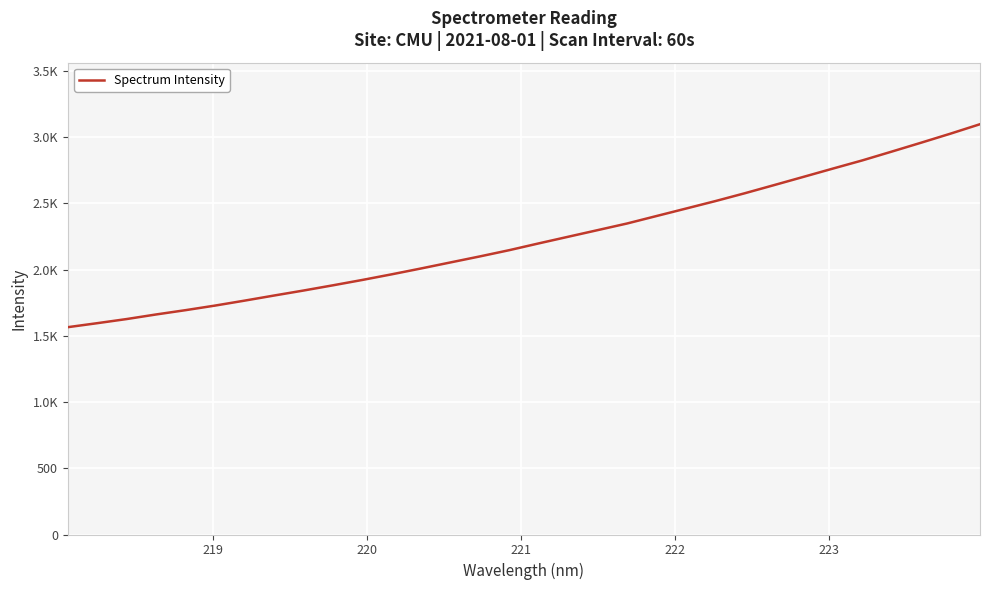

Does the chart display data point markers on the line(s)?

No